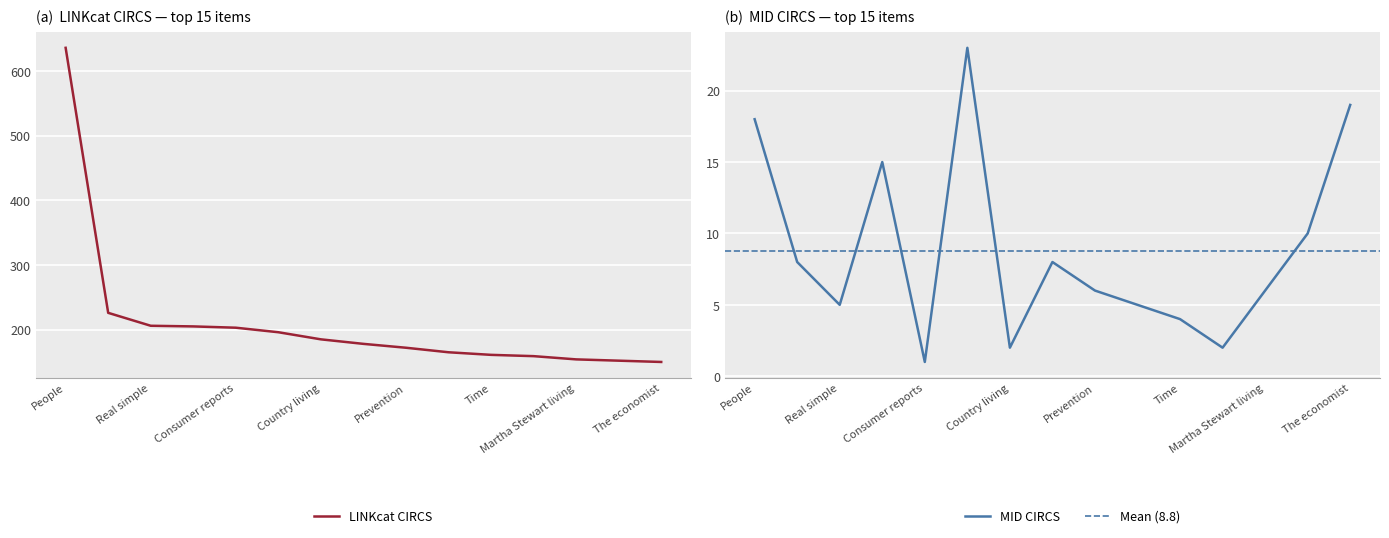

Which category has the highest value across all series?

People